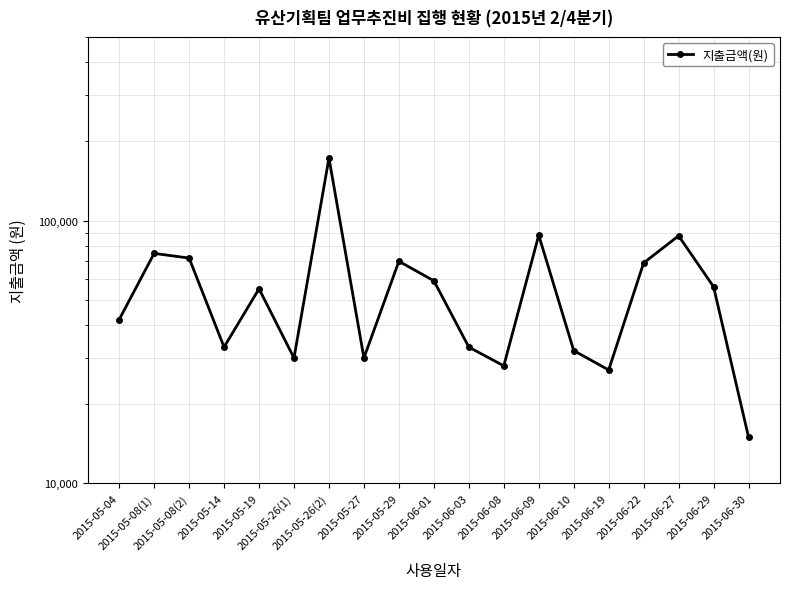

Where is the first local minimum?

2015-05-14